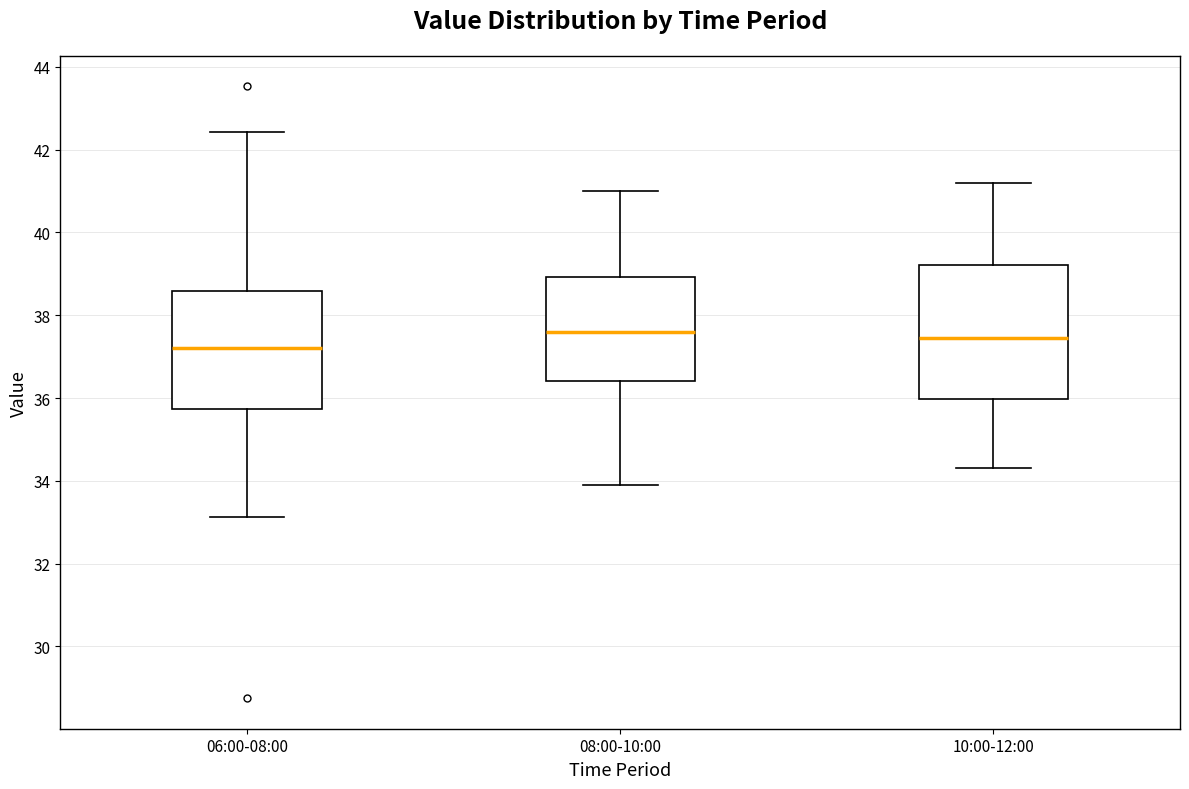

Where does the upper whisker of the box for 06:00-08:00 end on the y-axis? The values are not printed on the chart, so give them approximately, as read against the axis.

42.4